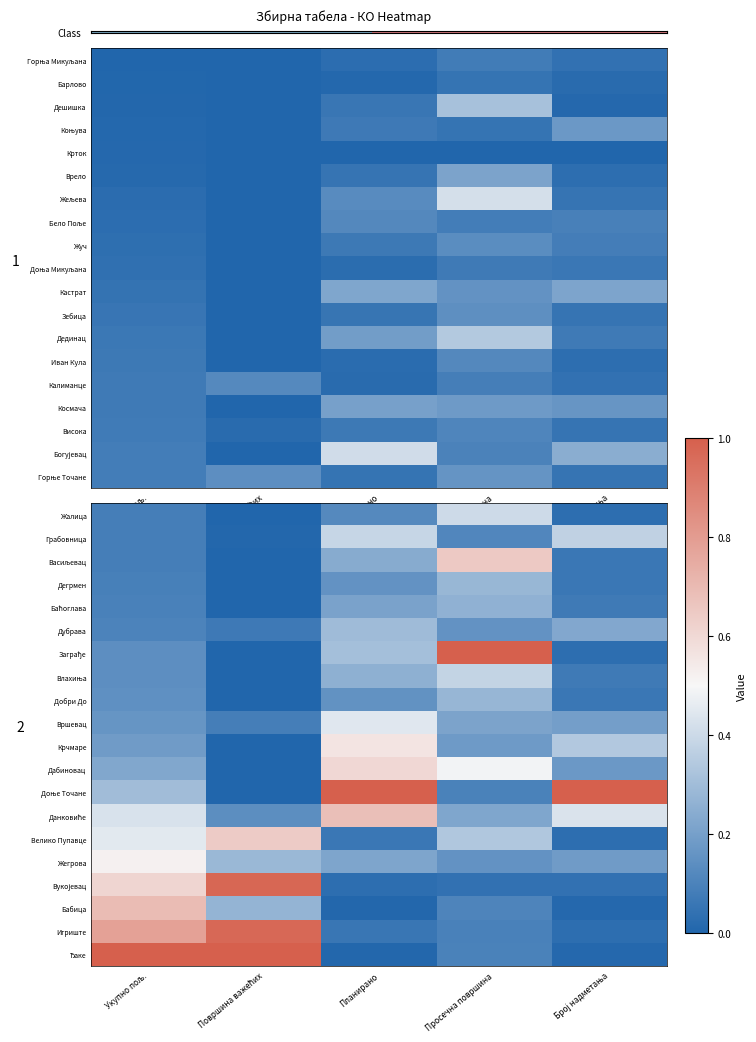

Is it true that Заграђе equals 0.1 at Укупно пољ.?

True